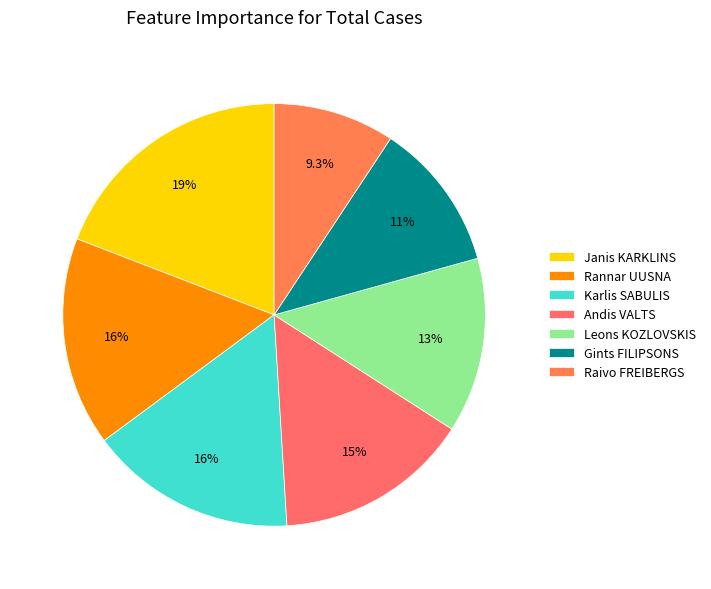

Which category has the smallest portion of the pie?

Raivo FREIBERGS